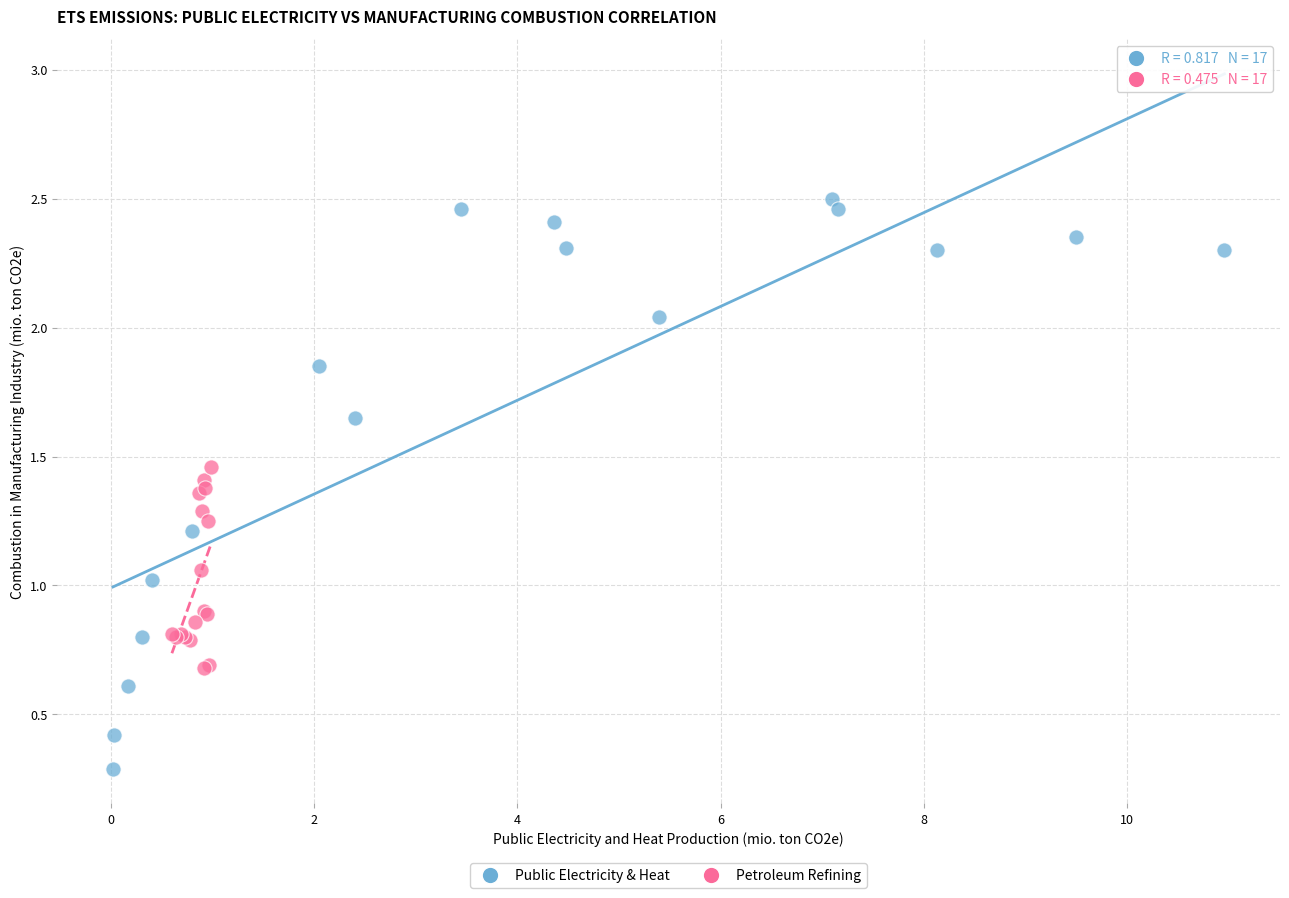

What are all the series names shown in the legend?

Public Electricity & Heat, Petroleum Refining